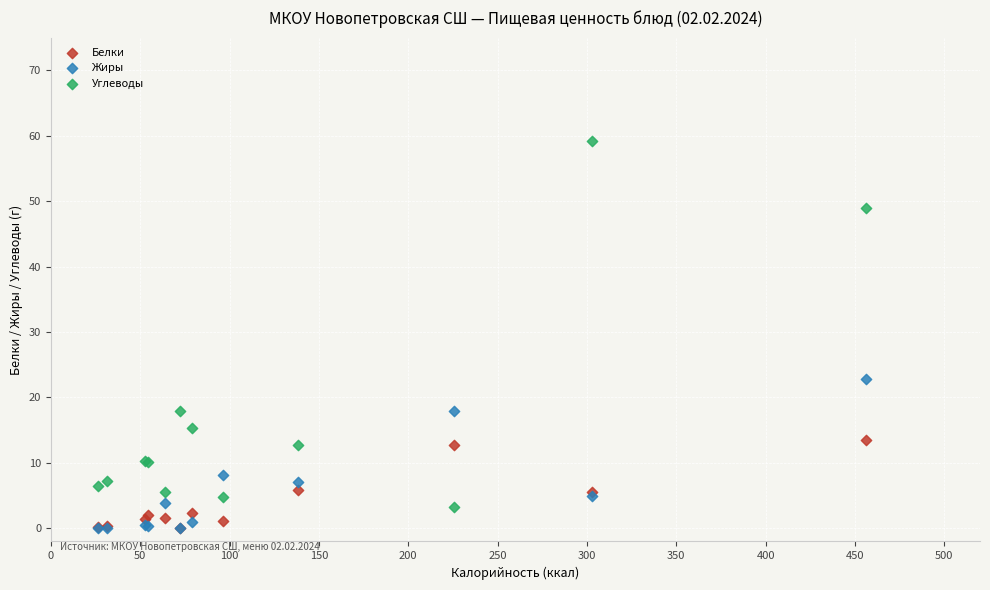

Across all series, what Y value is closest to 29?

22.9